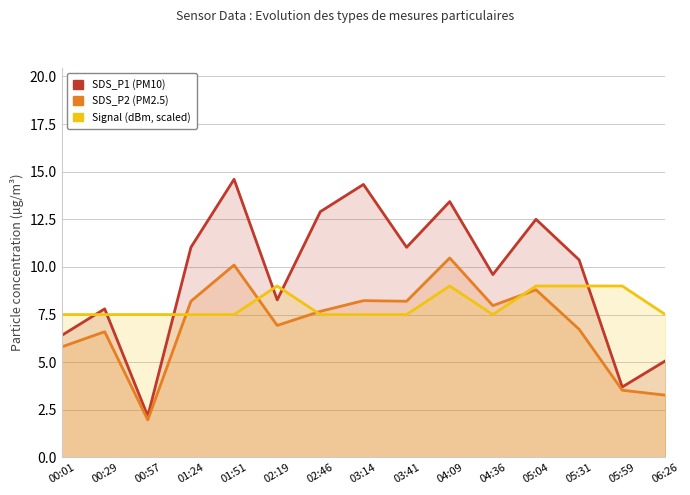

Where is the first local minimum for SDS_P2 (PM2.5)?

00:57